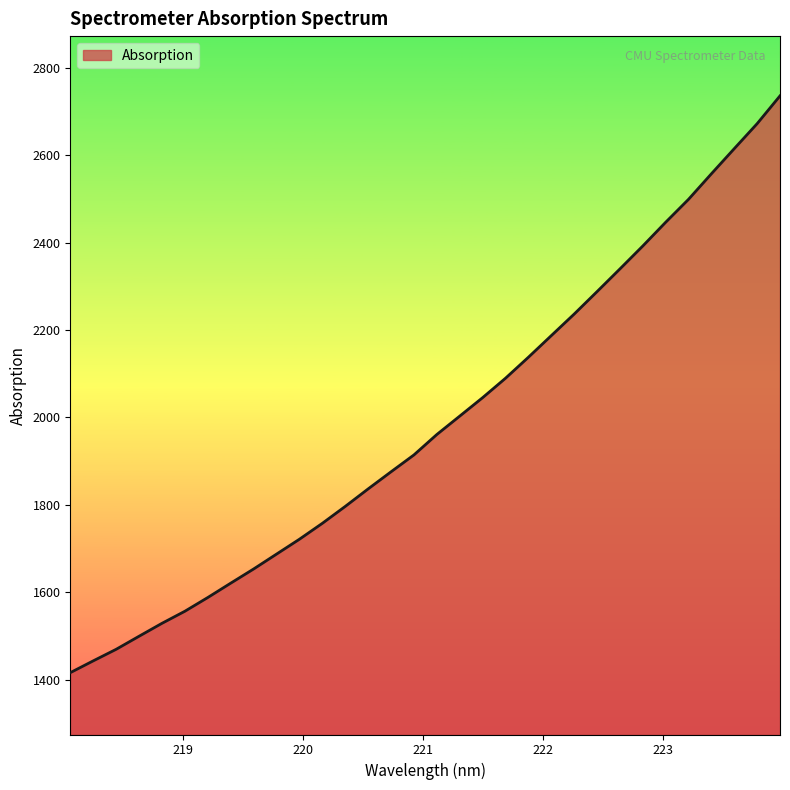

How many lines are shown in the chart?

1